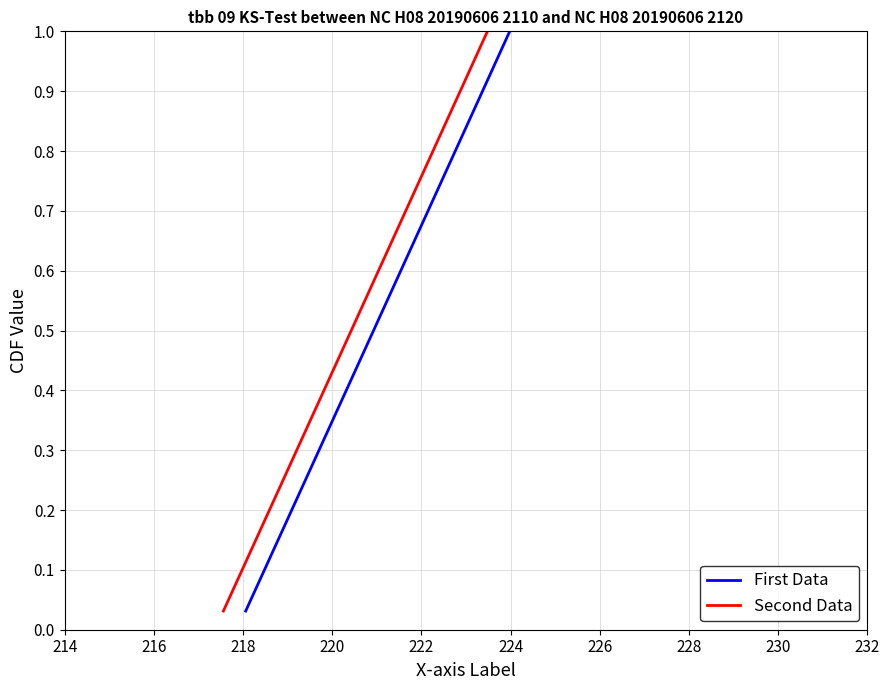

True or false: First Data and Second Data intersect in this chart.

False